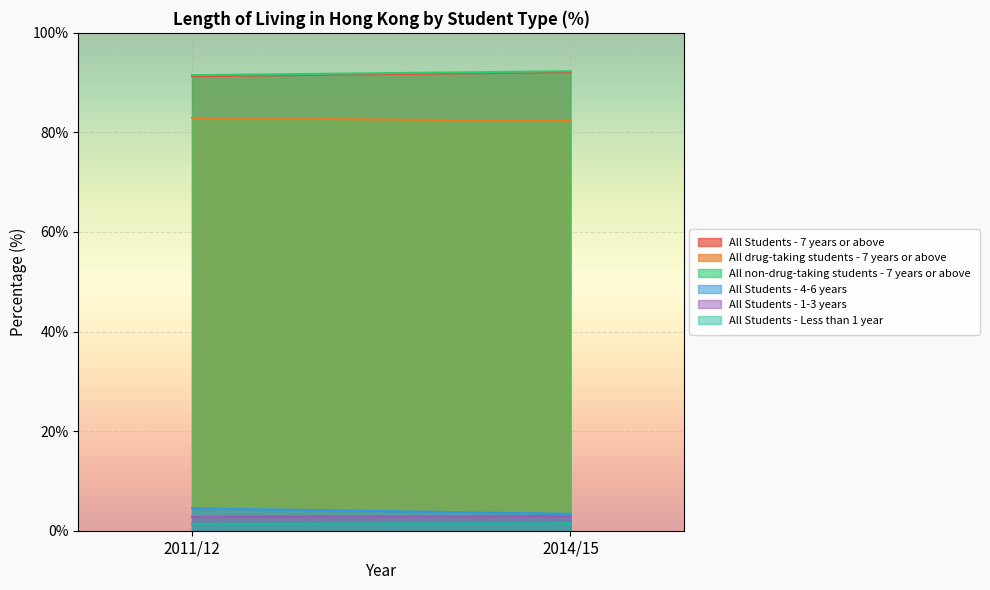

Count the number of categories in the chart.

2